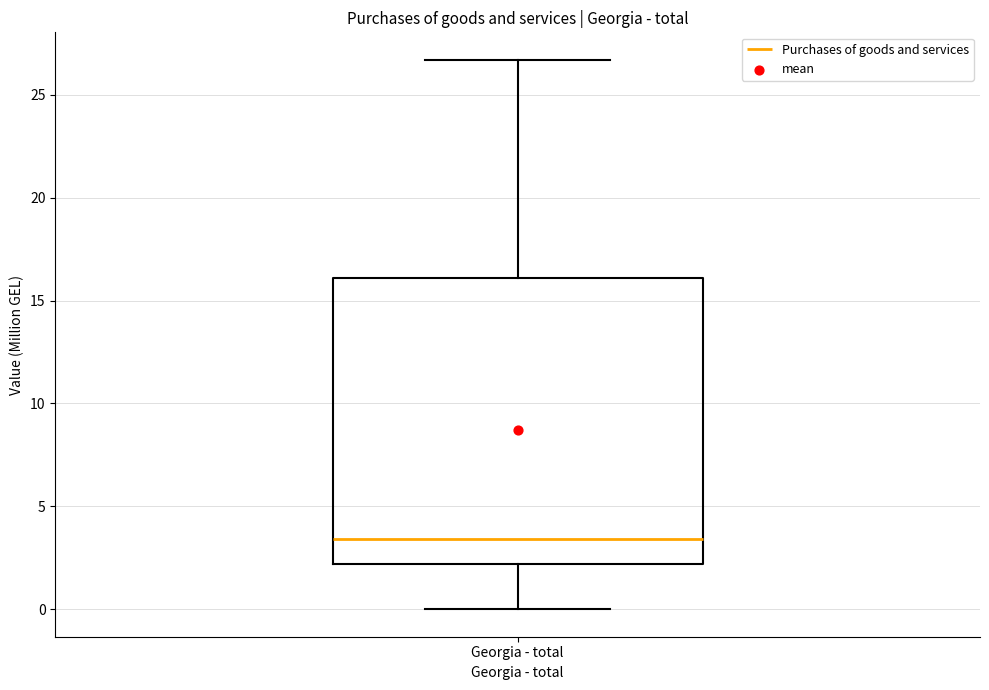

Transcribe this box plot: give where the median line is, the range the box spans, and where the two whiskers end, as read against the y-axis. The values are not printed on the chart, so give them approximately, as read against the axis.

median 3.5, box 2.0 to 16.0, whiskers 0.0 to 26.5